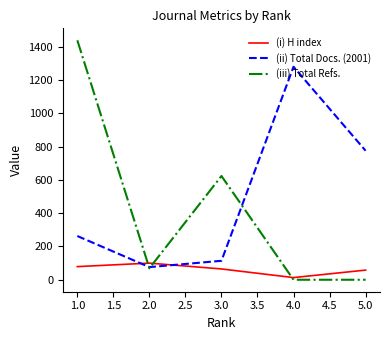

The value of (ii) Total Docs. (2001) at 4.0 is 1281. True or false?

True